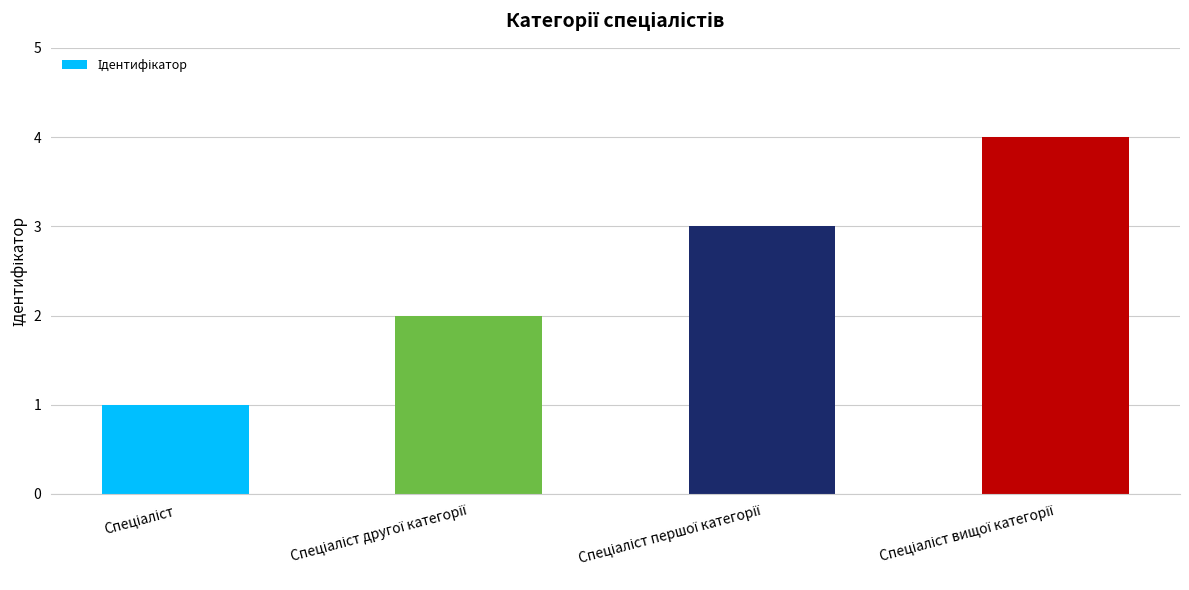

What is the difference between the maximum and minimum values?

3